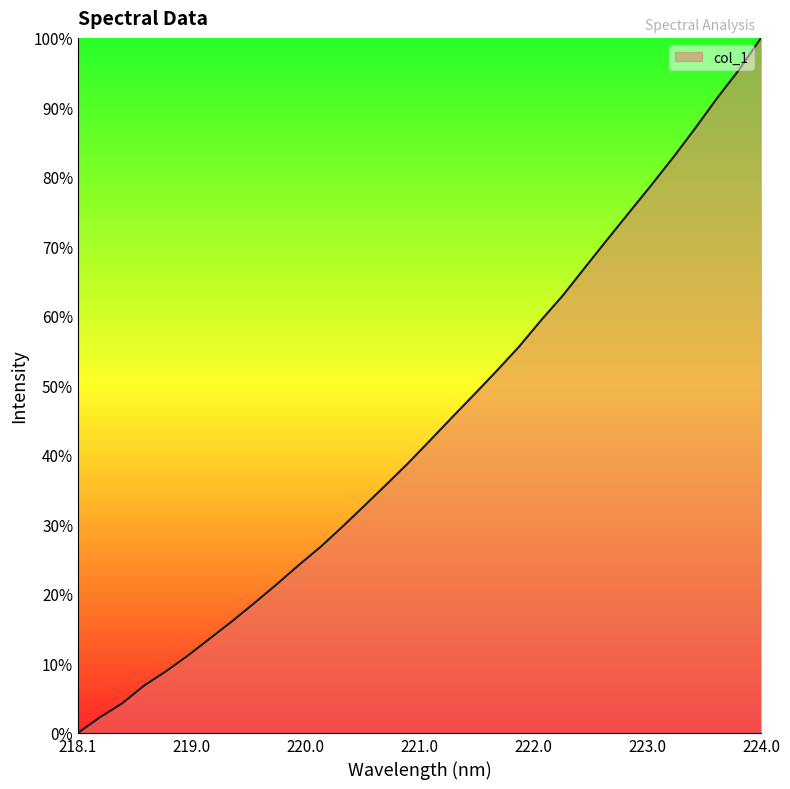

What is the greatest value displayed?

100.0